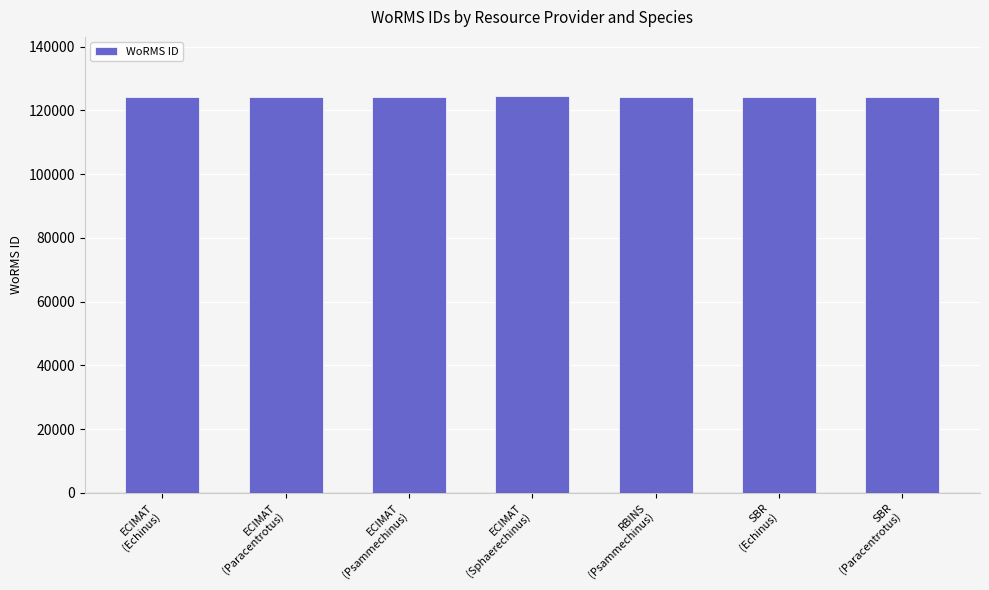

What is the difference between the maximum and minimum values?

140